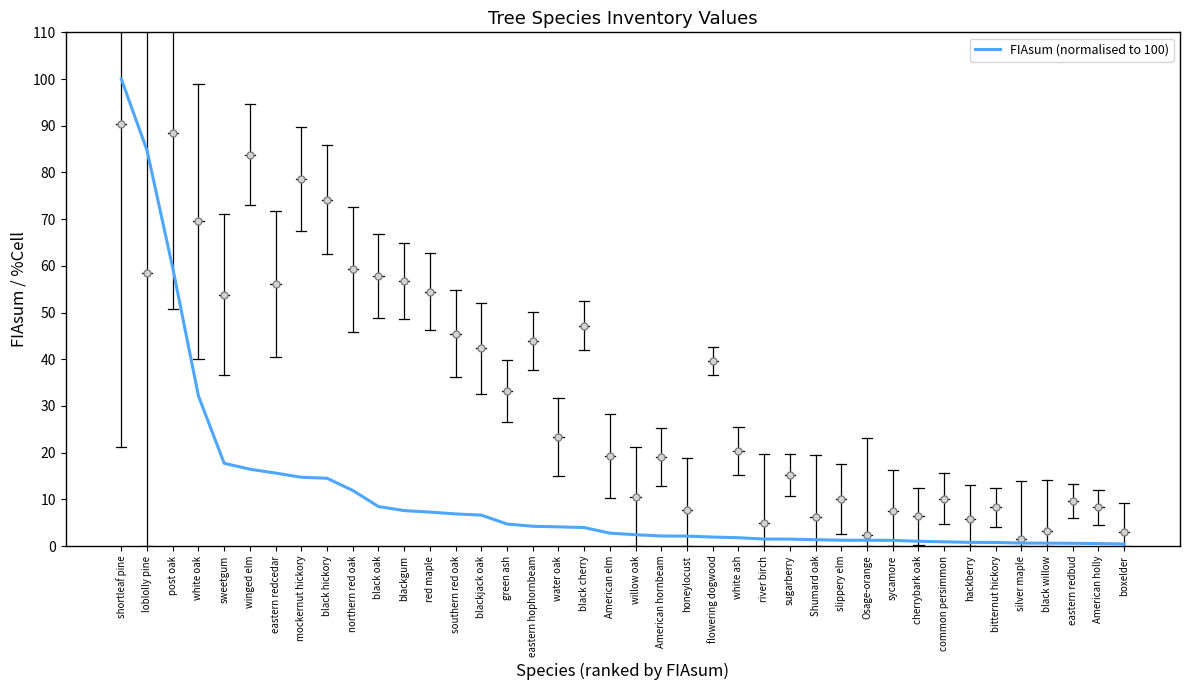

Is this an area chart (filled region under the line)?

No